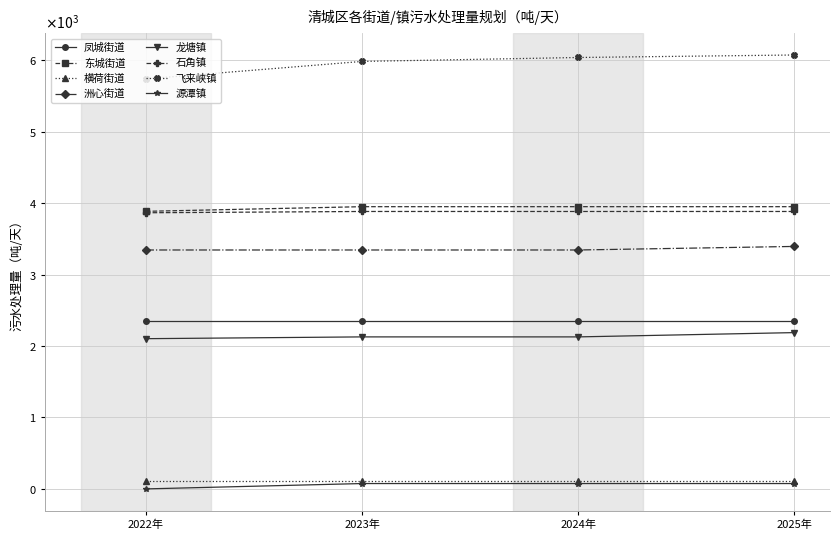

List the labels in order of 飞来峡镇 value, smallest first.

2022年, 2023年, 2024年, 2025年